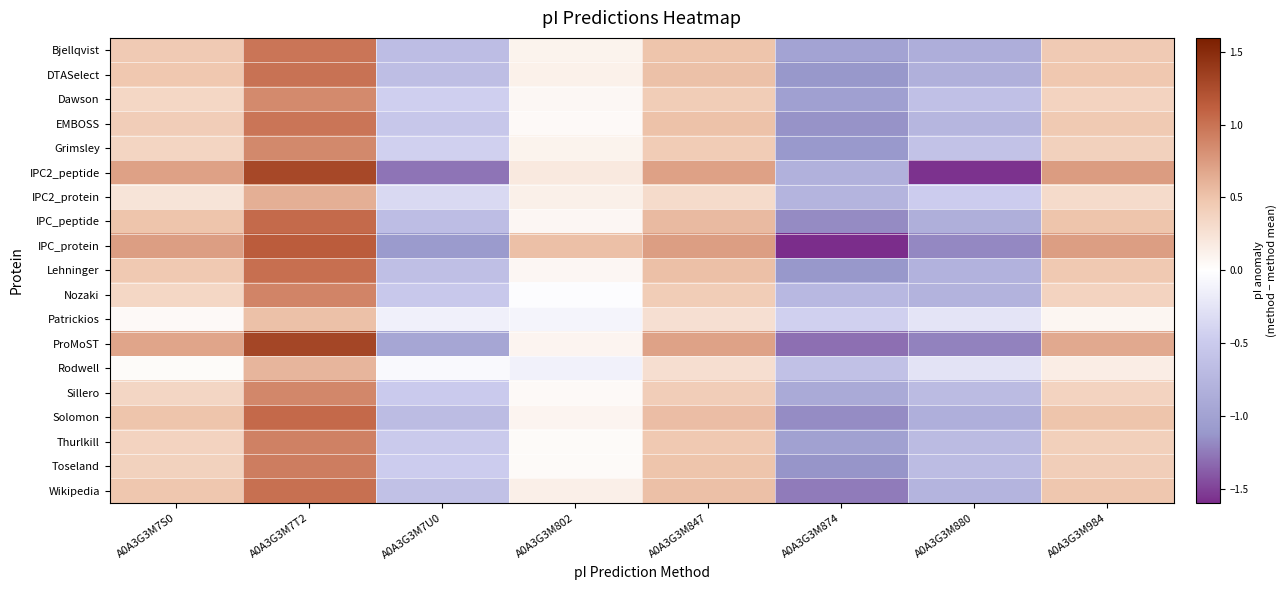

At which category does the chart reach its minimum across all series?

A0A3G3M874